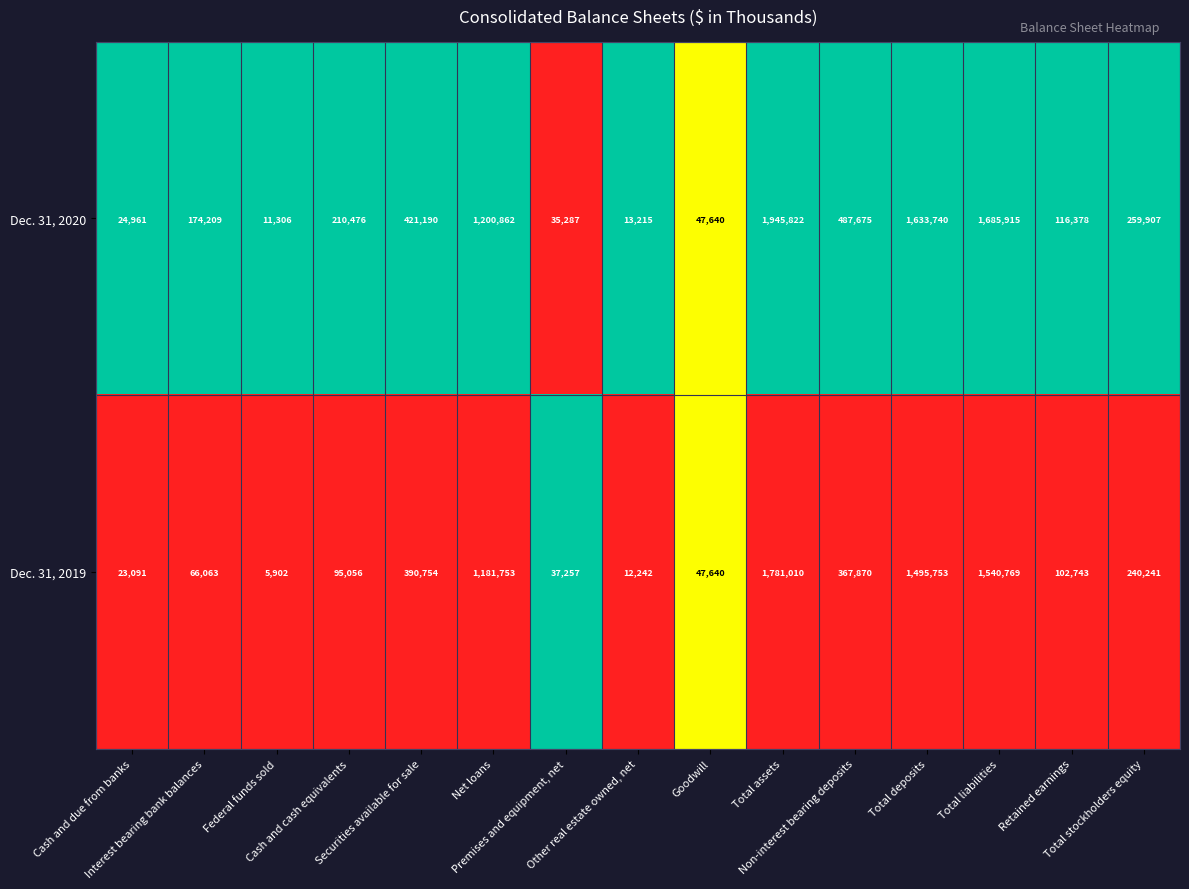

Which series has the largest total across all categories?

Dec. 31, 2020